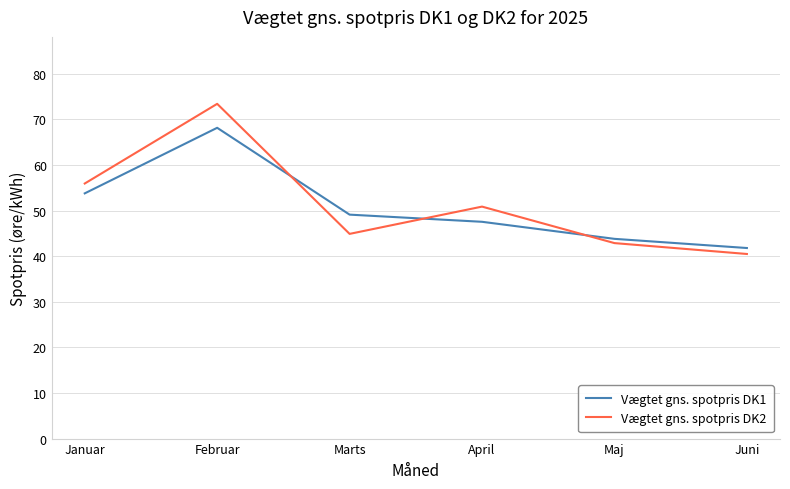

Which series has the largest range (max minus min)?

Vægtet gns. spotpris DK2